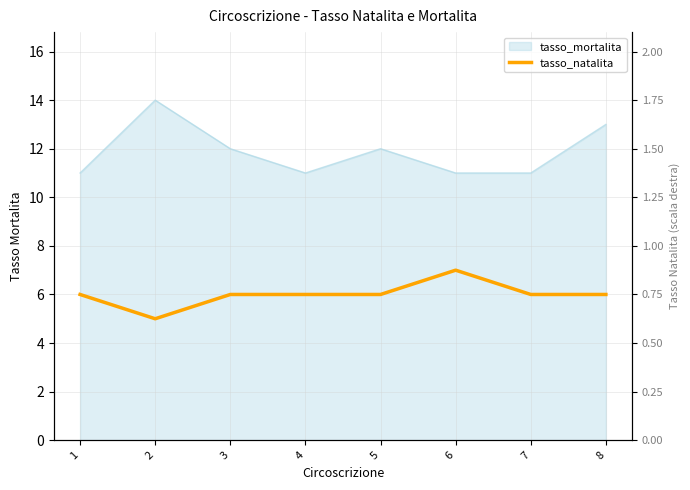

What is the value of the 2nd point from the left?

5